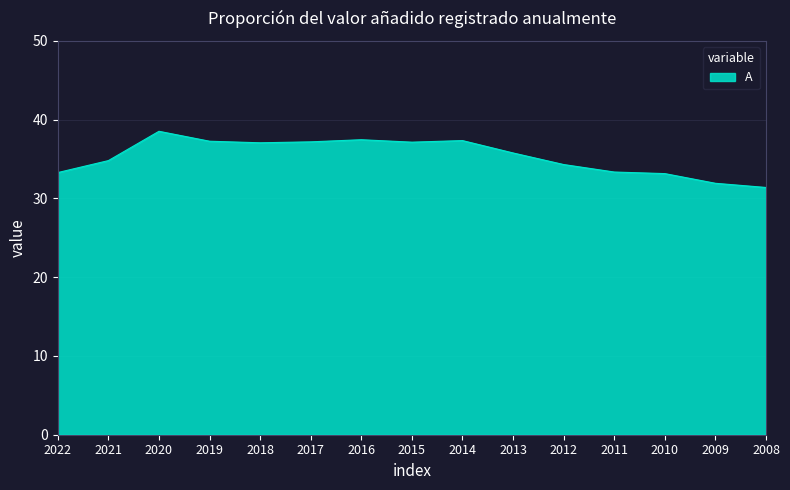

Read the value at 2022.

33.3